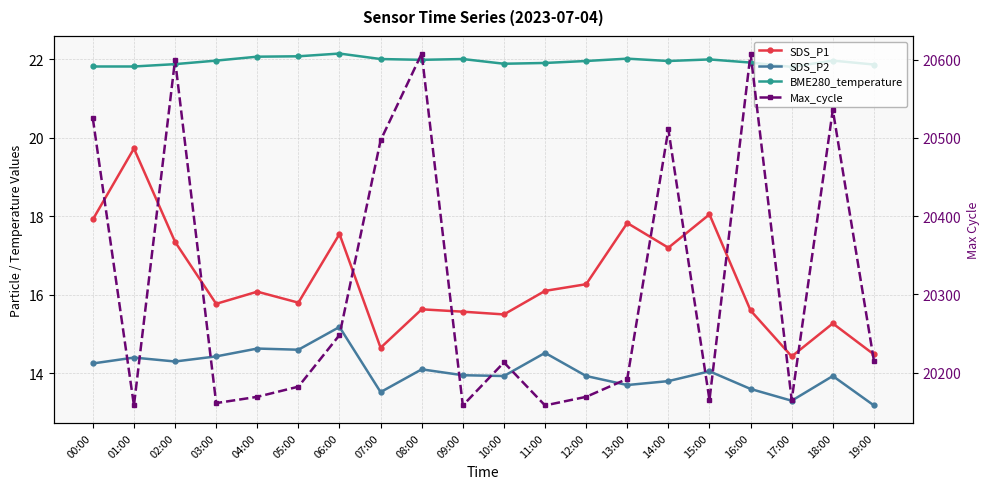

What is the difference between the highest and lowest values at 19:00?

20201.8